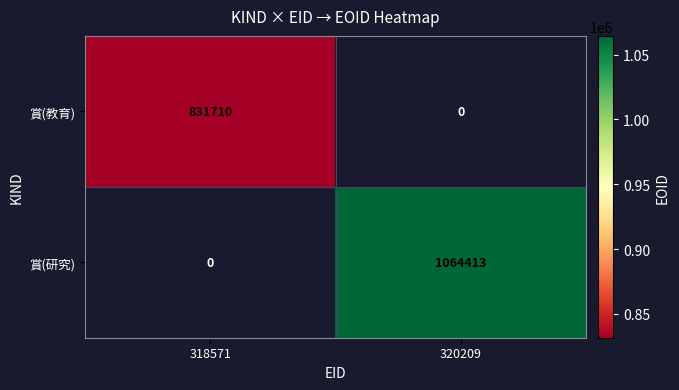

Which category has the highest value across all series?

320209